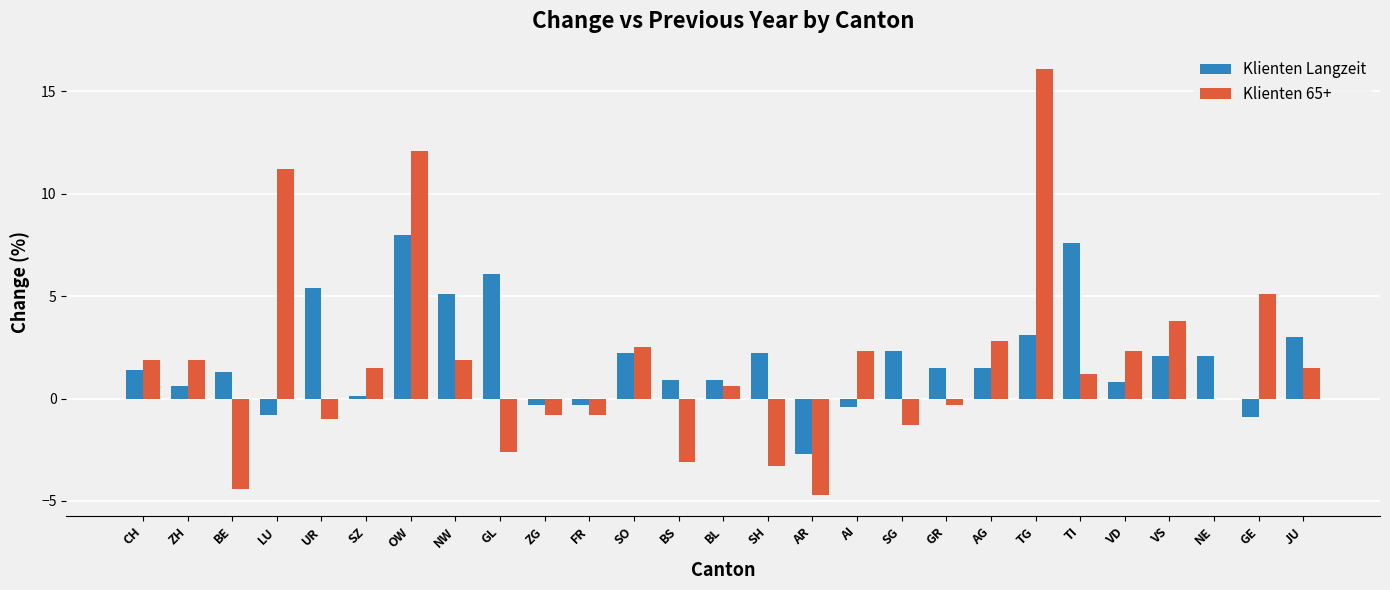

Is it true that Klienten 65+ equals -3.3 at SH?

True